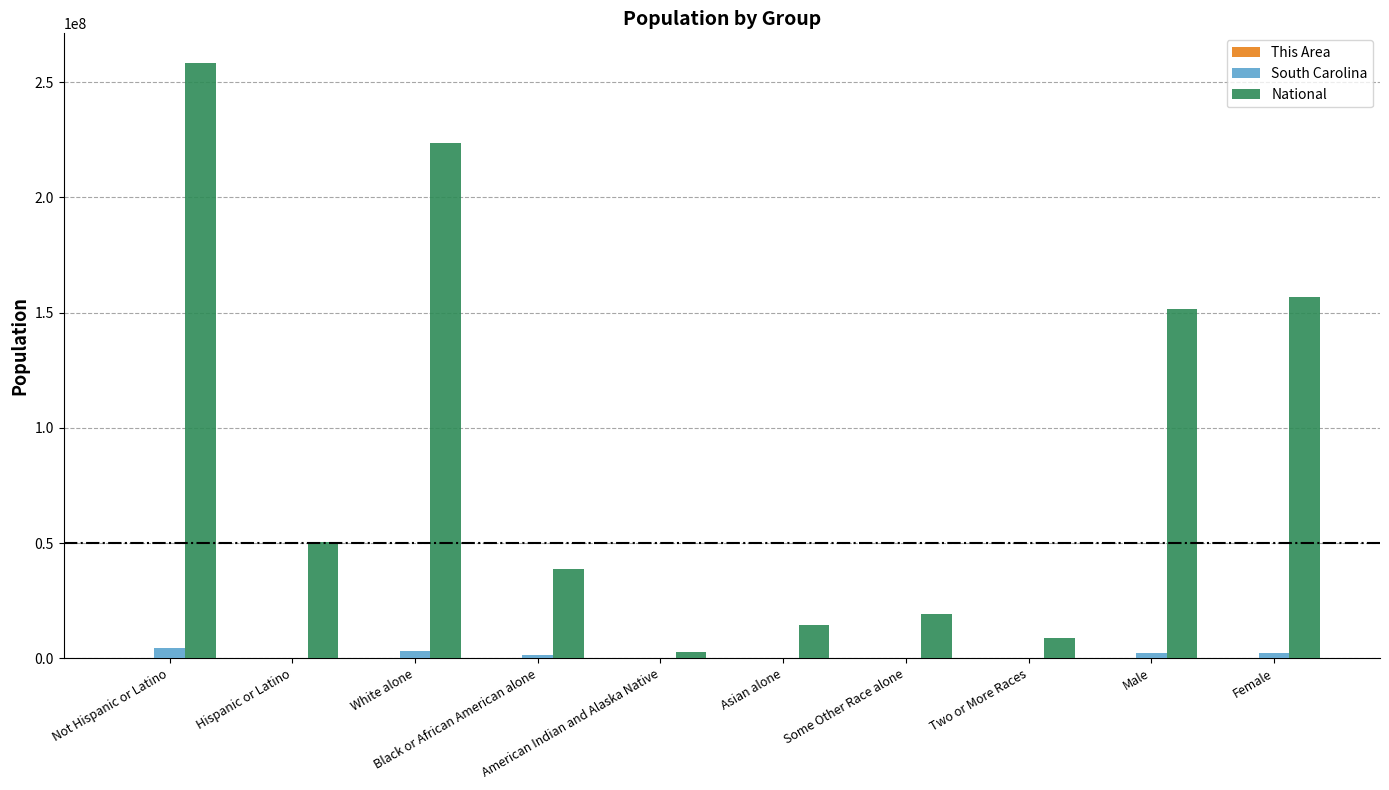

What is the sum of all South Carolina values?

13873386